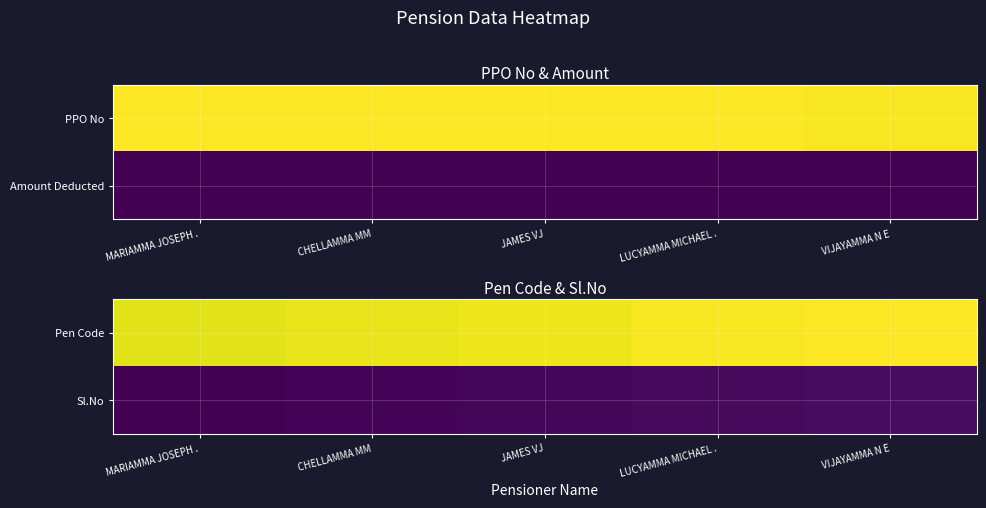

Reading left to right, what are all the values shown in this chart?

Pen Code: MARIAMMA JOSEPH .=1.0	CHELLAMMA MM=1.0	JAMES VJ=1.0	LUCYAMMA MICHAEL .=1.0	VIJAYAMMA N E=1.0
Sl.No: MARIAMMA JOSEPH .=0.0	CHELLAMMA MM=0.0	JAMES VJ=0.0	LUCYAMMA MICHAEL .=0.0	VIJAYAMMA N E=0.0